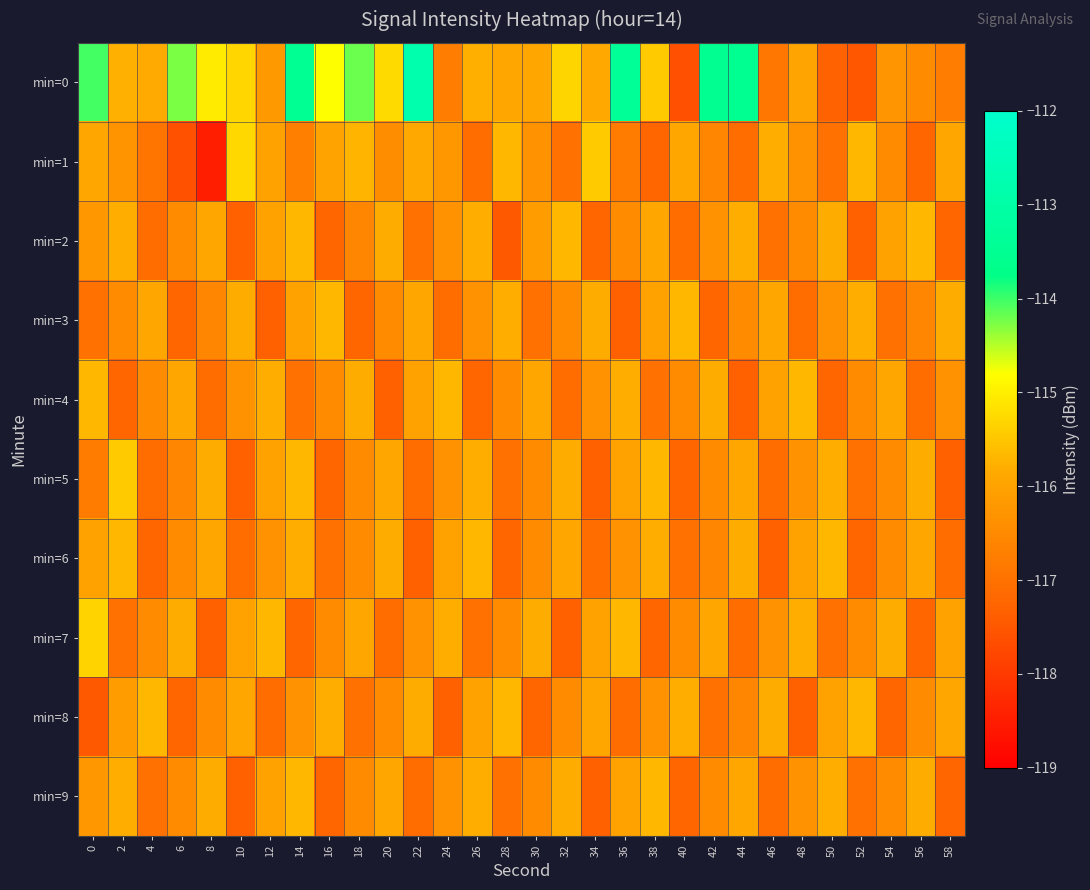

At 16, list the series in order from smallest to largest.

min=2, min=5, min=9, min=6, min=4, min=7, min=1, min=8, min=3, min=0